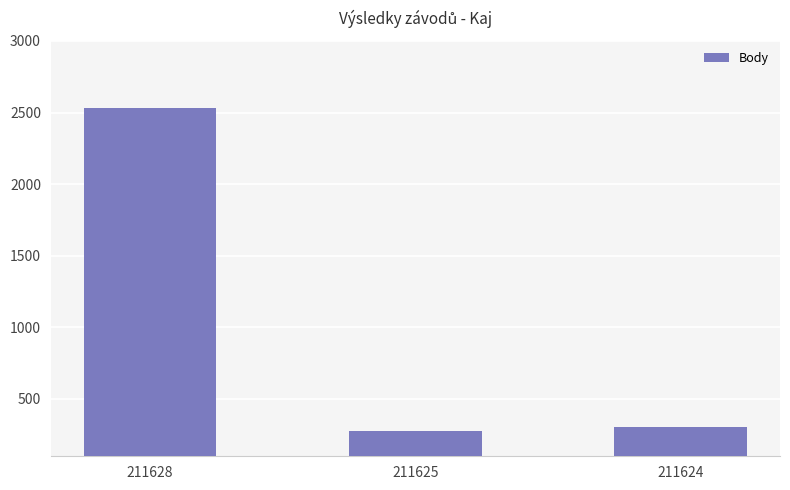

Reading left to right, list all the values displayed in this chart.

2530	278	304